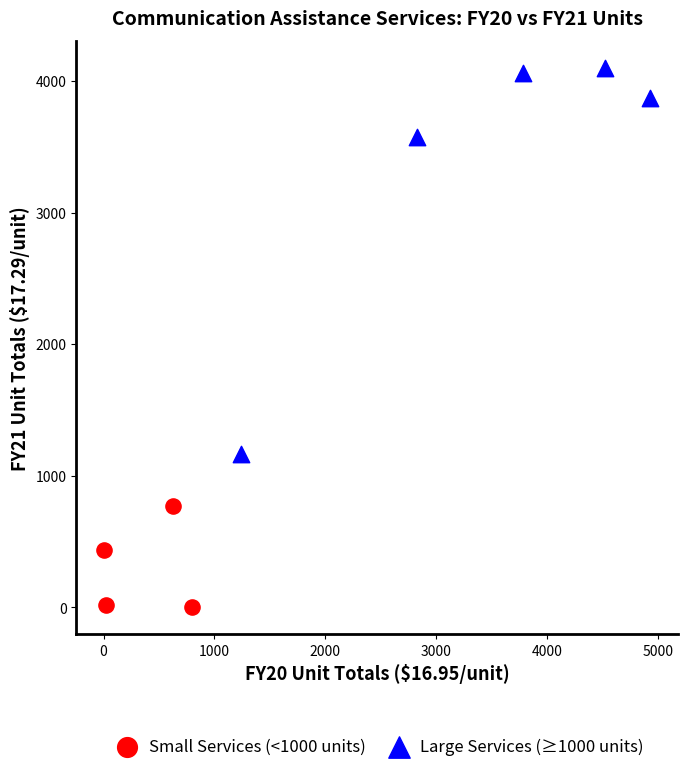

Which series contains the highest Y value?

Large Services (≥1000 units)